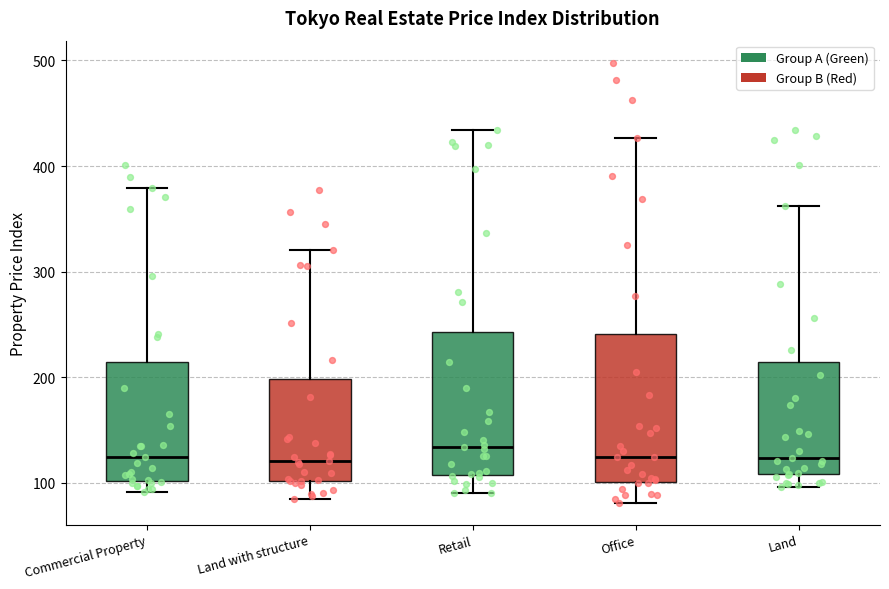

Where does the upper whisker of the box for Land end on the y-axis? The values are not printed on the chart, so give them approximately, as read against the axis.

360